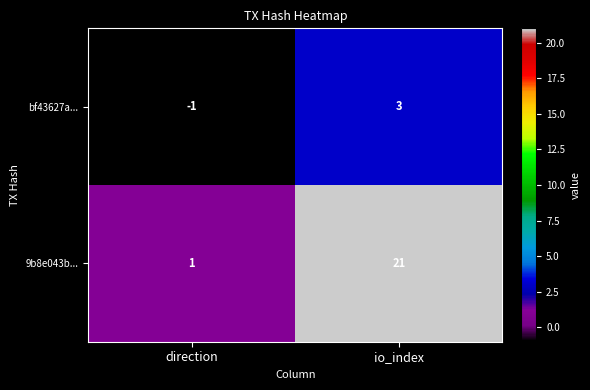

Where is 9b8e043b... nearest to the value 11?

direction